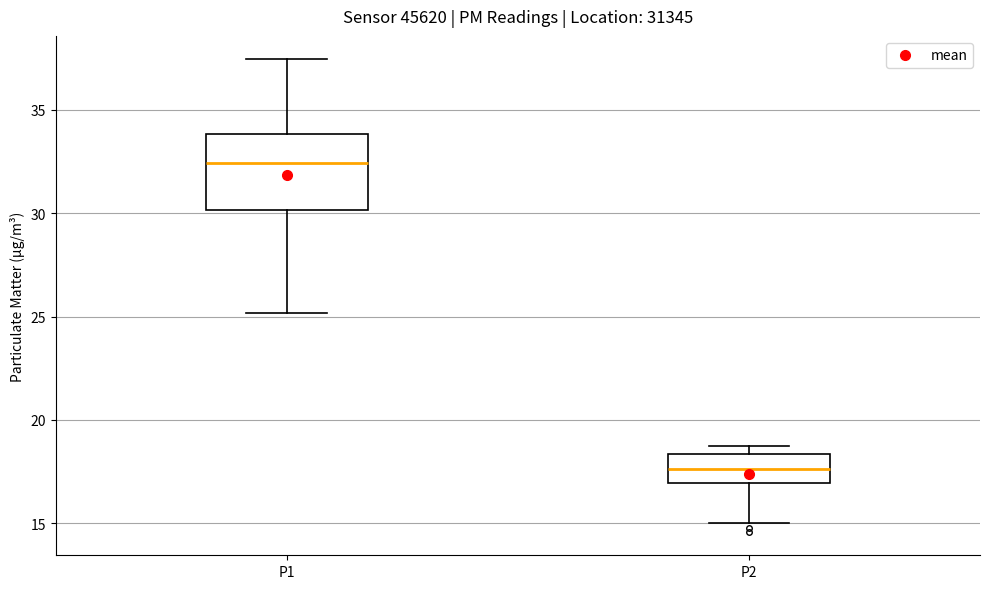

Reading left to right, transcribe this box plot: for each box, give where its median line is, the range the box spans, and where its two whiskers end, as read against the y-axis. The values are not printed on the chart, so give them approximately, as read against the axis.

P1: median 32.5, box 30.0 to 34.0, whiskers 25.0 to 37.5
P2: median 17.5, box 17.0 to 18.5, whiskers 15.0 to 18.5 (just above the box's upper edge)